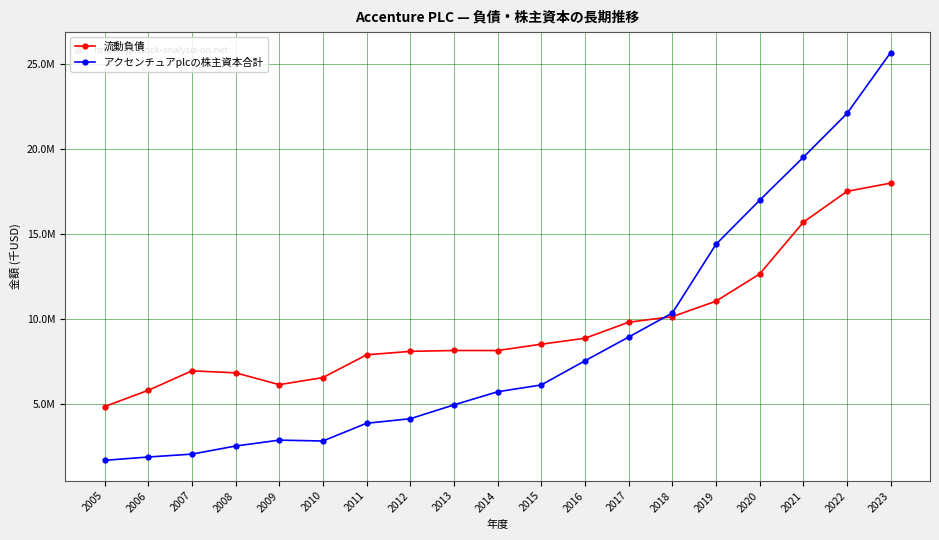

How many intersections are there between 流動負債 and アクセンチュアplcの株主資本合計?

1